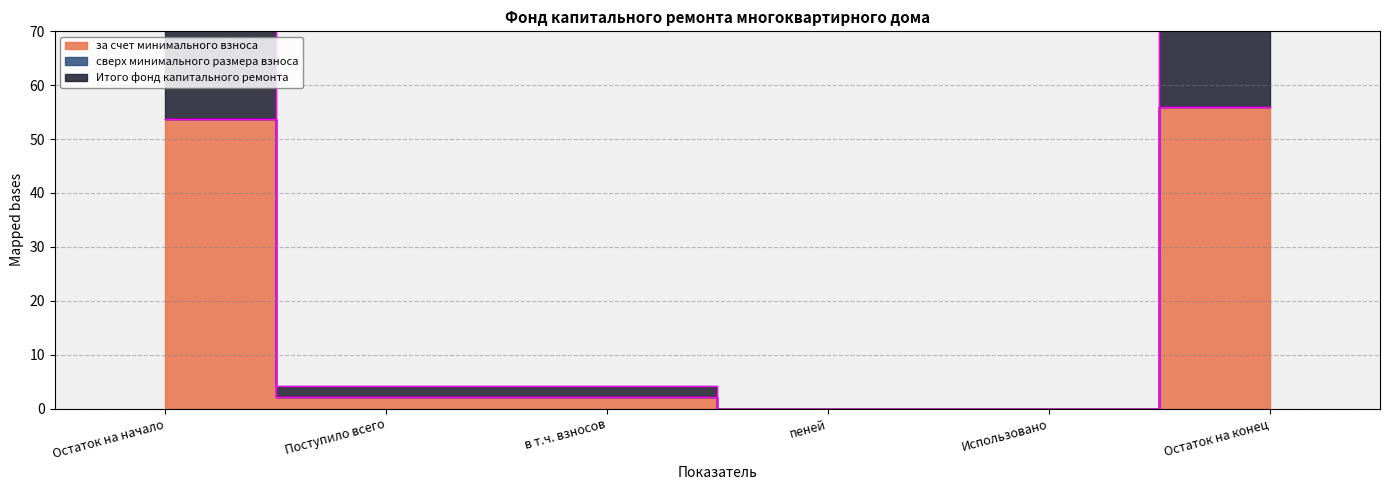

How many data points does each series have?

6